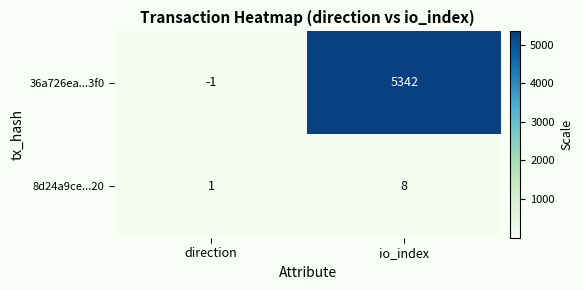

The 36a726ea...3f0 series shows -1 at direction. True or false?

True